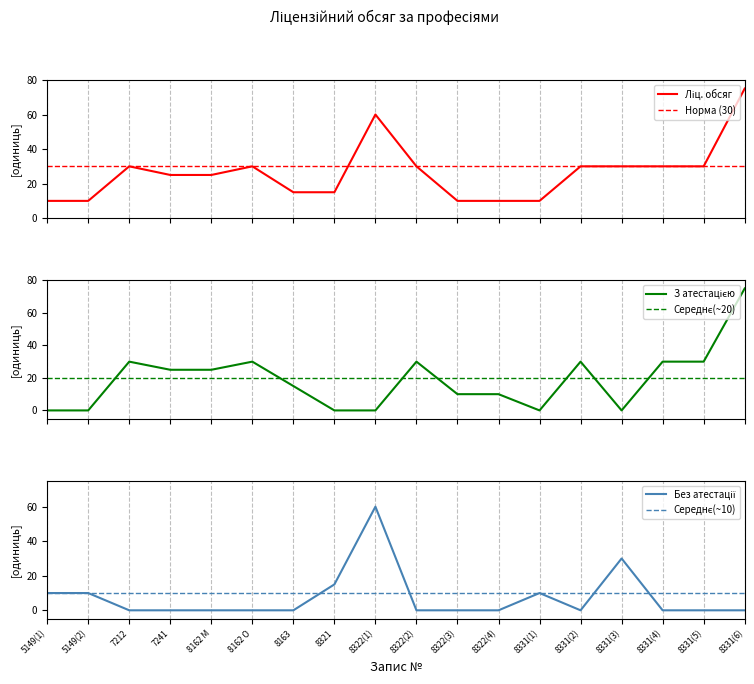

At which category does the chart reach its minimum across all series?

5149(1)